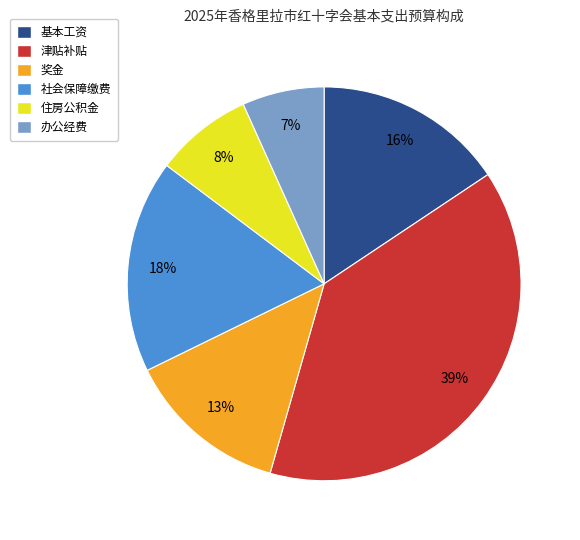

Is there any slice that represents more than half of the pie?

No